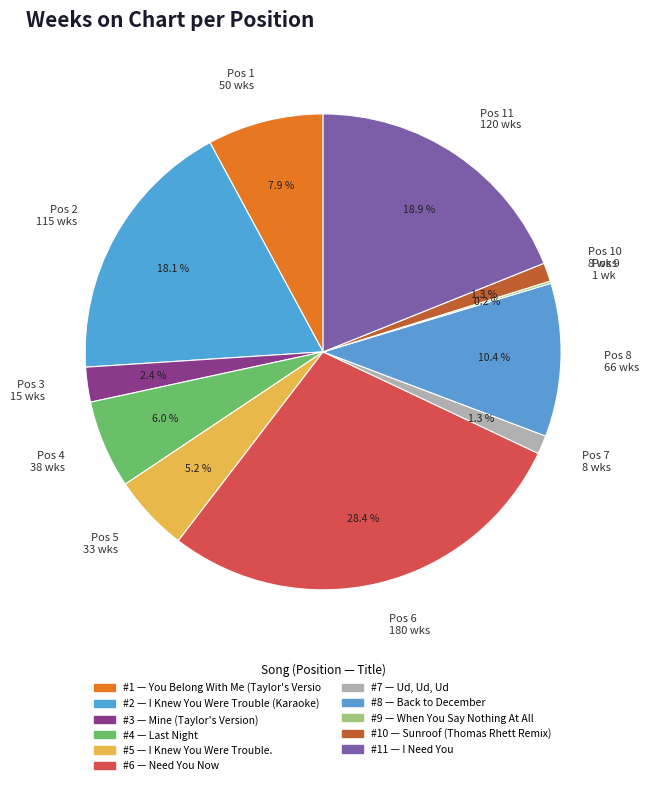

To the nearest percent, what is the difference between the largest and smallest slice percentages?

28%